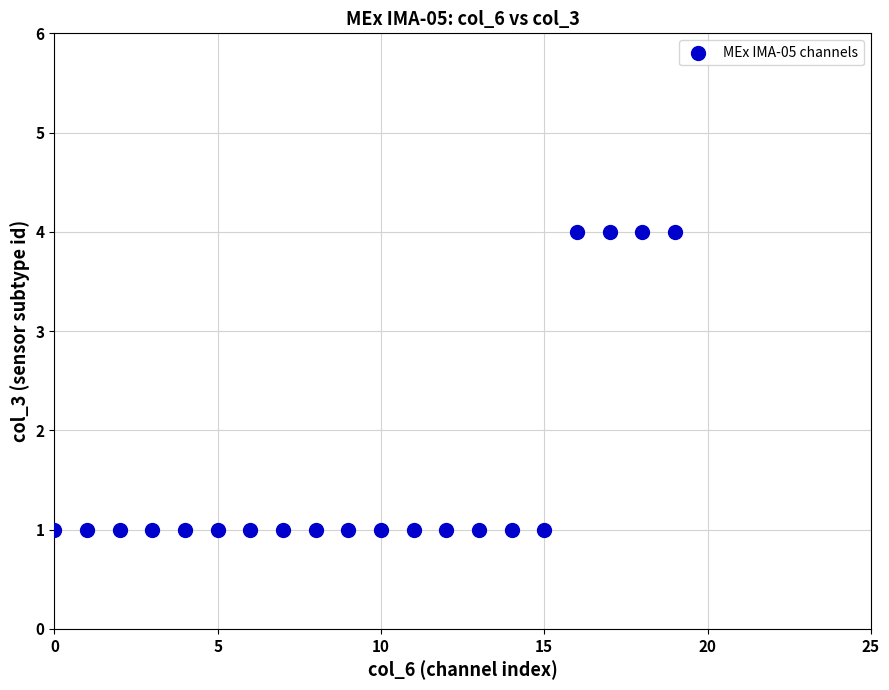

What is the range of Y values (max minus min)?

3